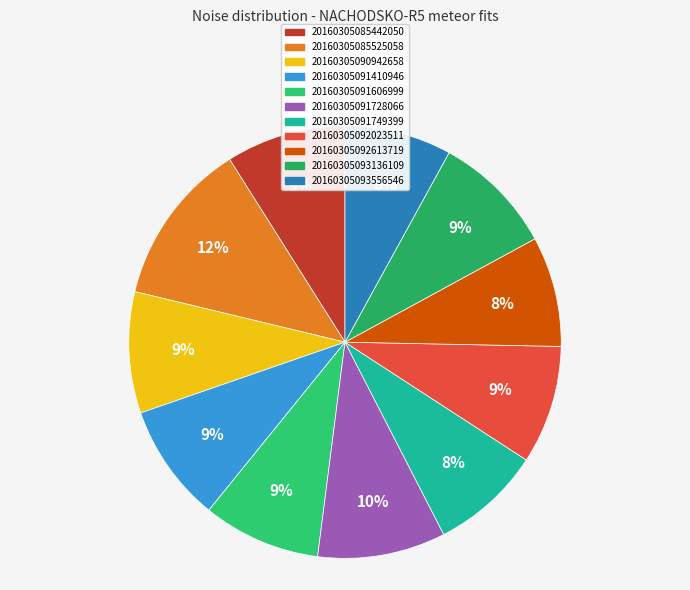

Does 20160305091749399 account for over 50% of the chart?

No